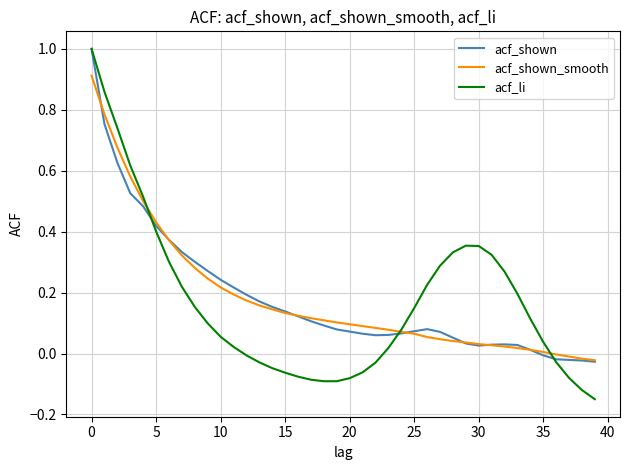

Which series has the widest spread of values?

acf_li